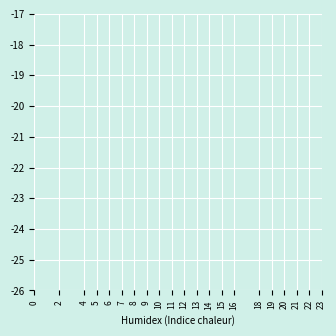

Does the chart display data point markers on the line(s)?

Yes